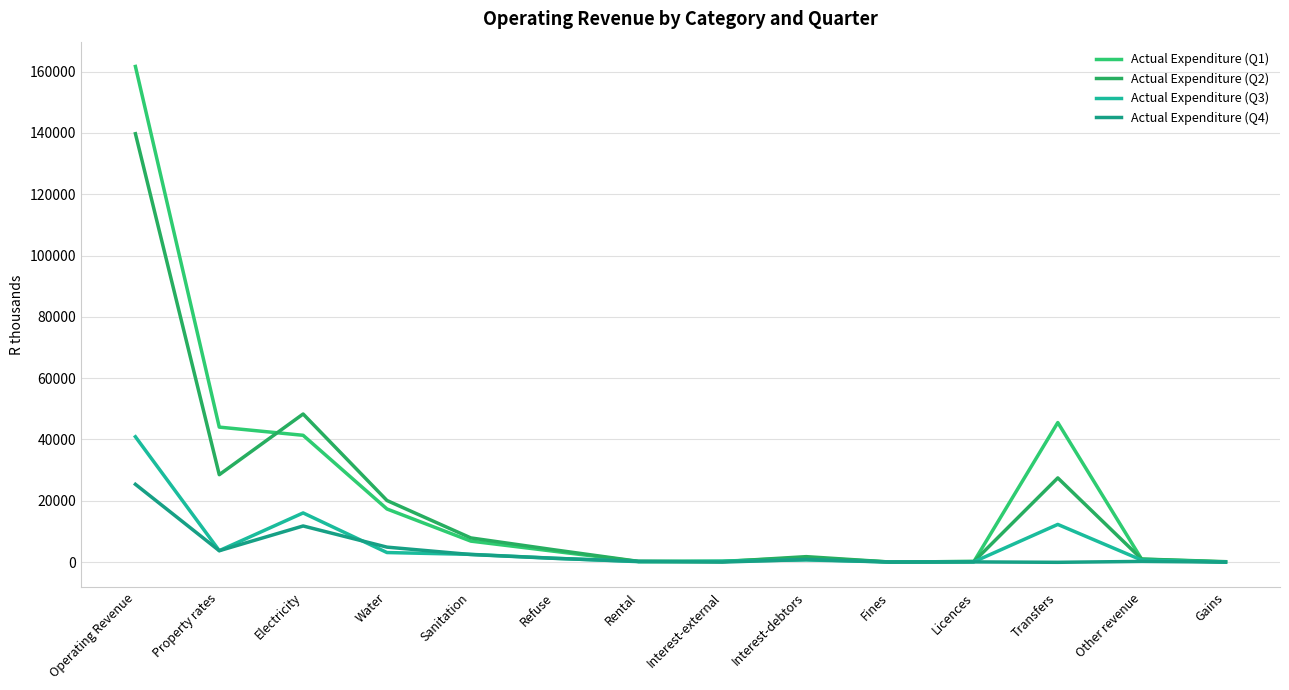

Read the Actual Expenditure (Q2) value at Rental.

230.5